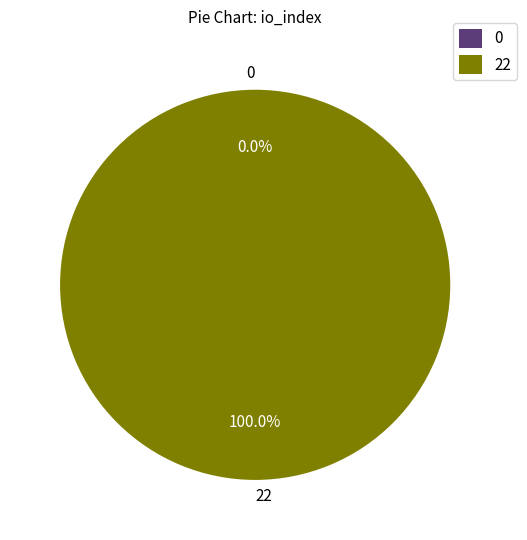

How many segments does this pie chart have?

2